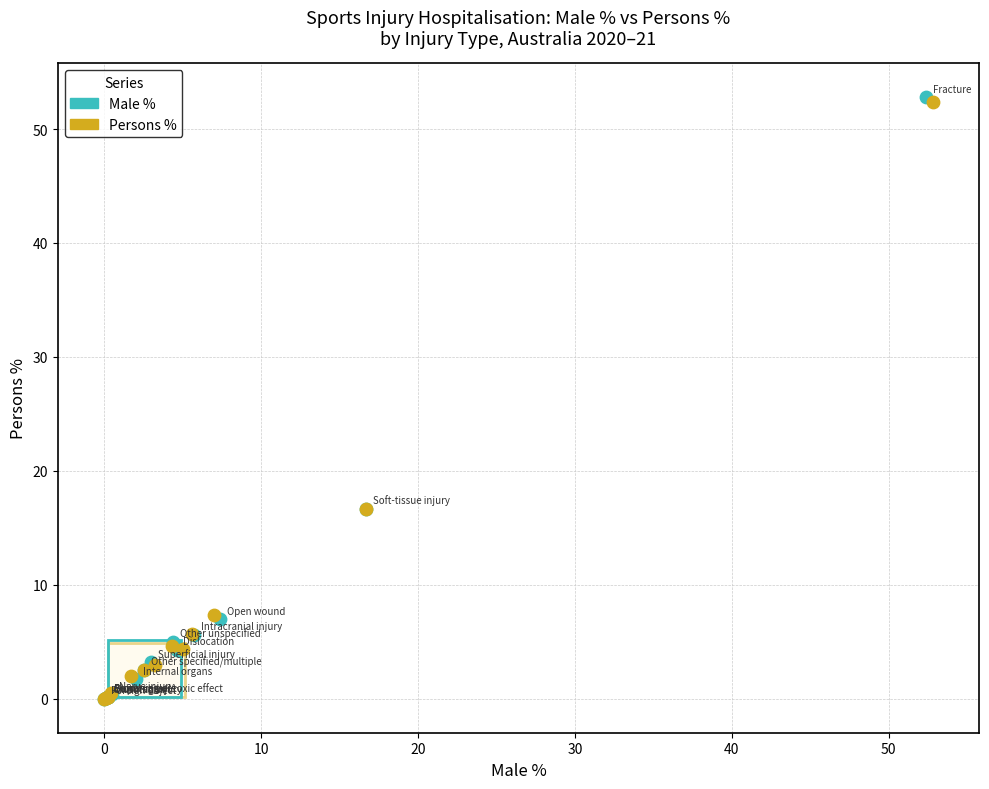

Which series has the largest Y range (max minus min)?

Male %